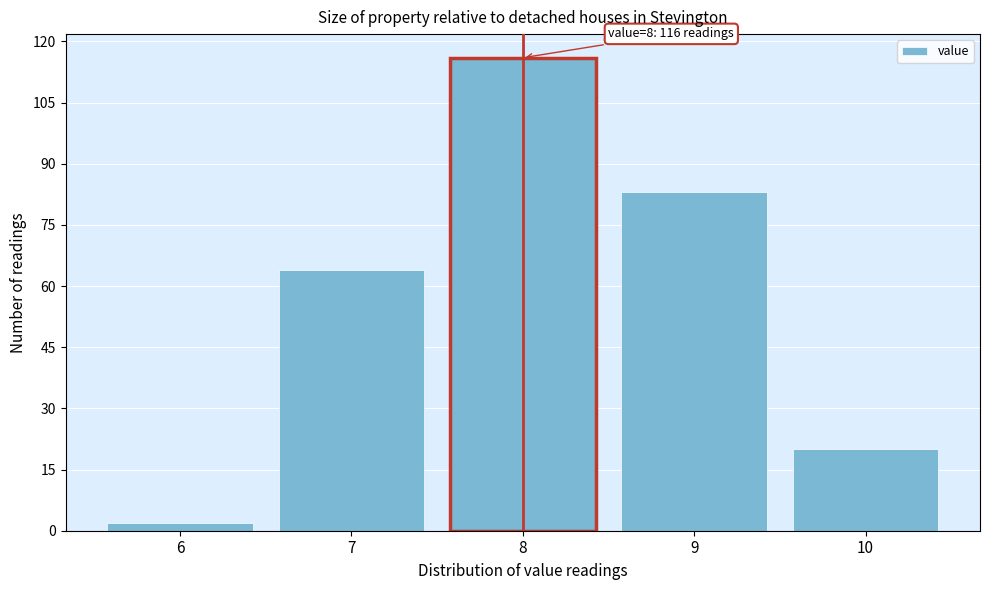

Reading left to right, list all the values displayed in this chart.

2	64	116	83	20